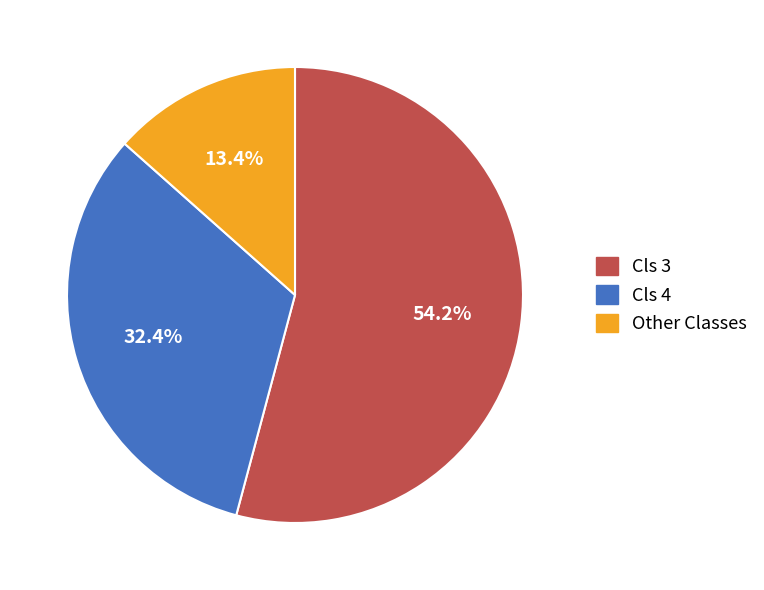

Is there any slice that represents more than half of the pie?

Yes